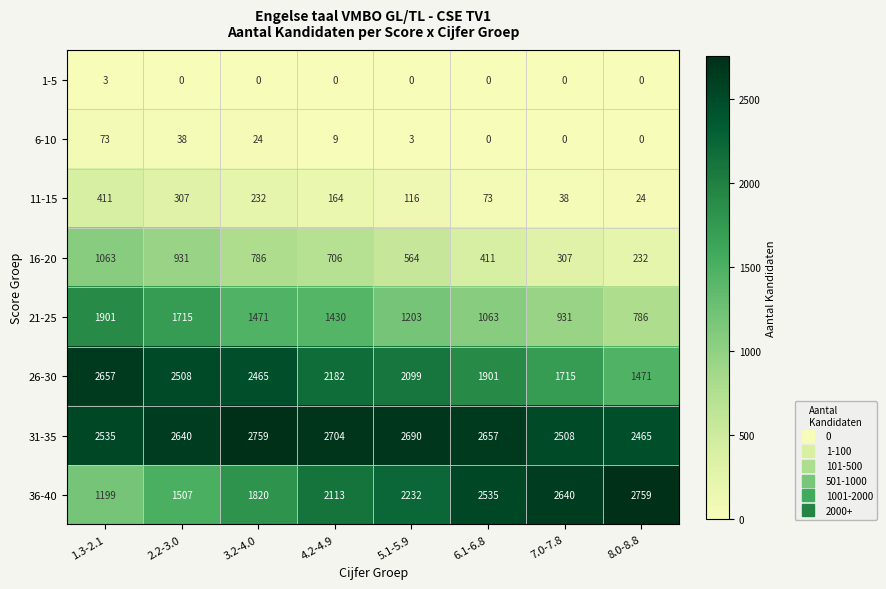

What is the sum of the 36-40 values at 5.1-5.9 and 3.2-4.0?

4052